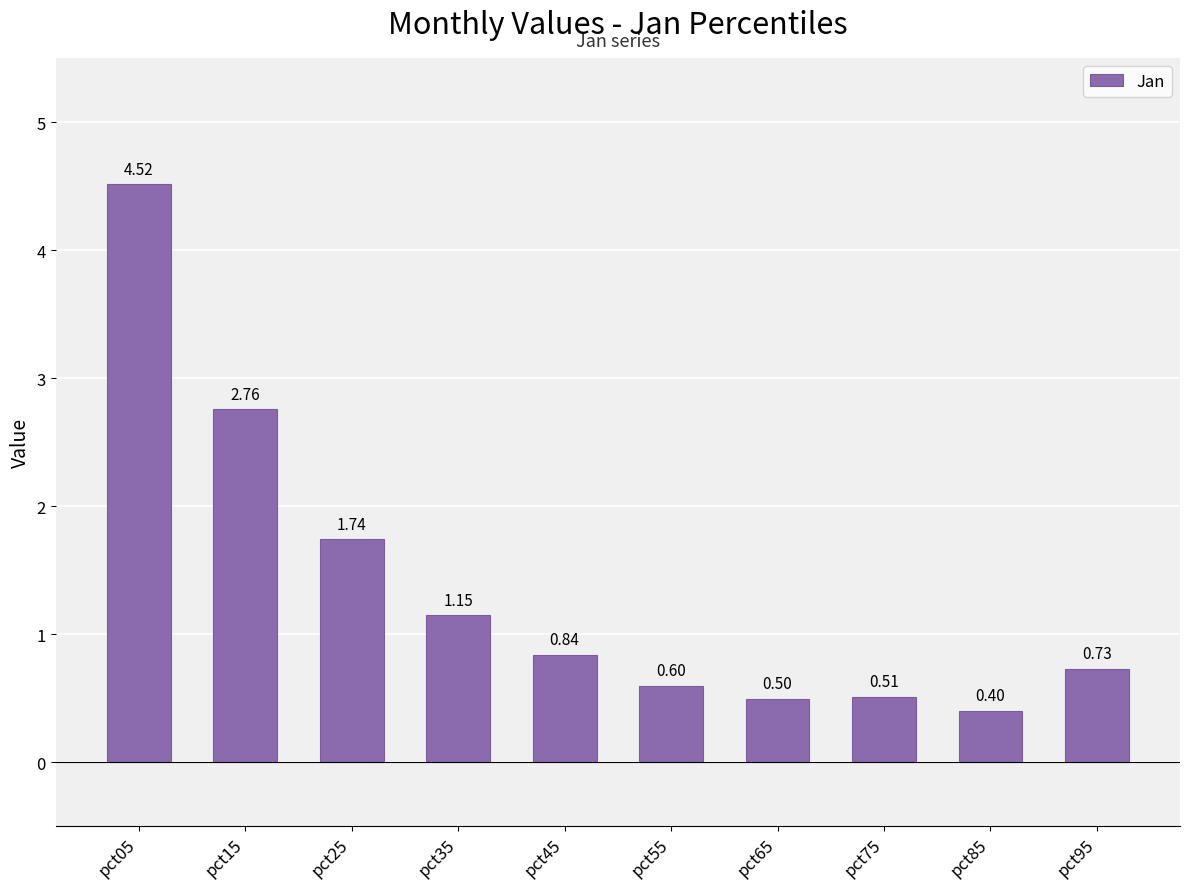

Does the chart contain any negative values?

No